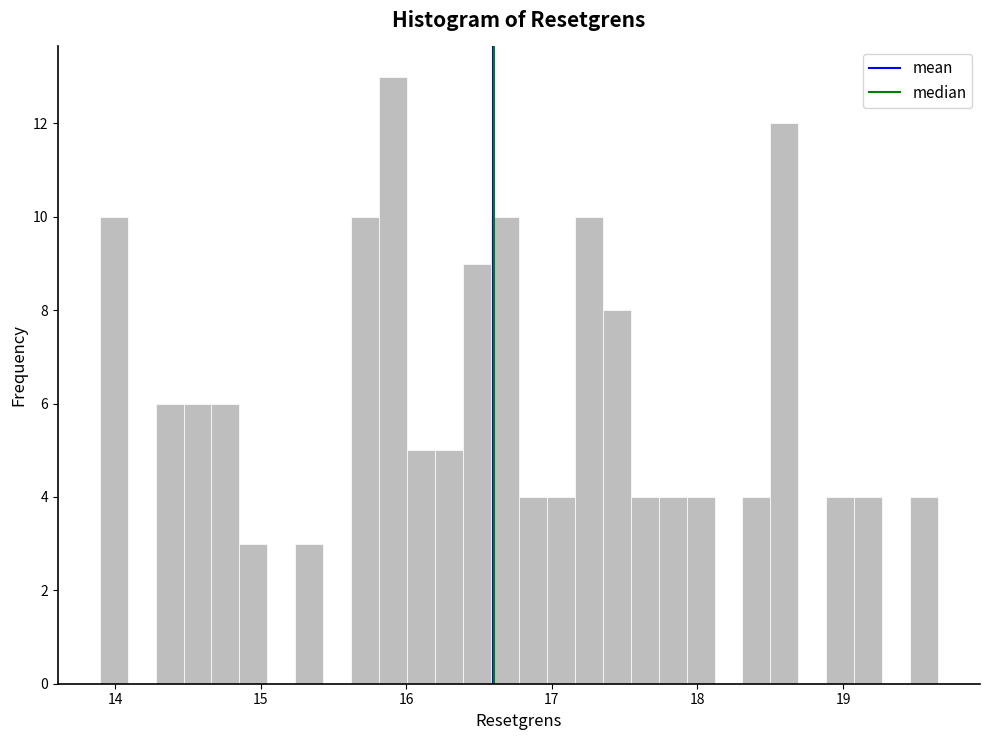

Around what value on the x-axis is the tallest bar? Give the approximate position of its centre, as read against the axis.

15.9